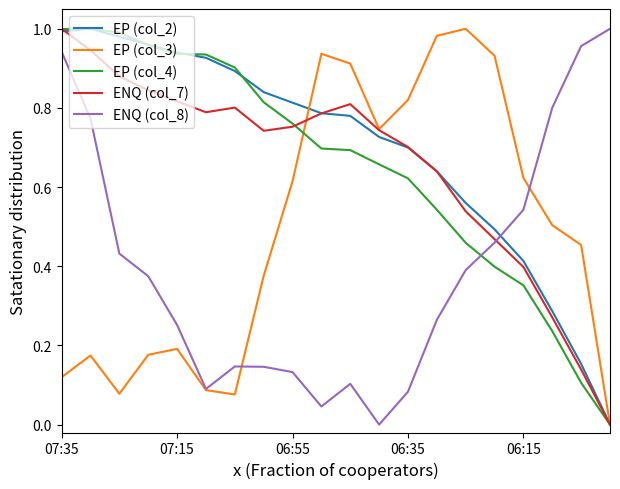

Is this an area chart (filled region under the line)?

No